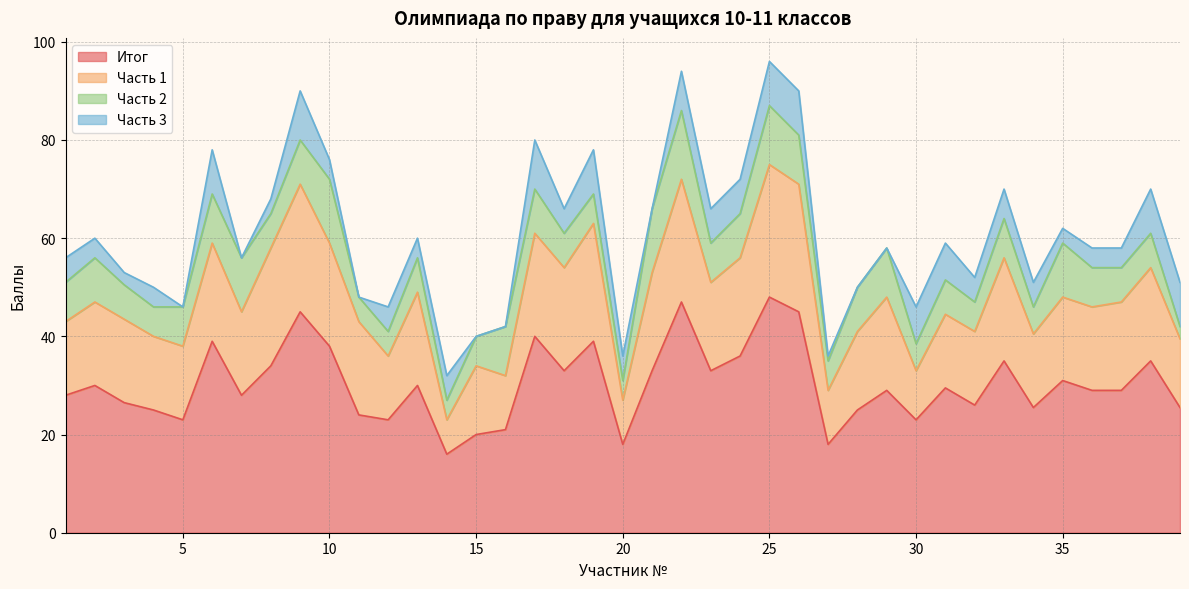

Reading left to right, extract all data points from this chart.

Итог: 1=28.0	2=30.0	3=26.5	4=25.0	5=23.0	6=39.0	7=28.0	8=34.0	9=45.0	10=38.0	11=24.0	12=23.0	13=30.0	14=16.0	15=20.0	16=21.0	17=40.0	18=33.0	19=39.0	20=18.0	21=33.0	22=47.0	23=33.0	24=36.0	25=48.0	26=45.0	27=18.0	28=25.0	29=29.0	30=23.0	31=29.5	32=26.0	33=35.0	34=25.5	35=31.0	36=29.0	37=29.0	38=35.0	39=25.5
Часть 1: 1=15.0	2=17.0	3=17.0	4=15.0	5=15.0	6=20.0	7=17.0	8=24.0	9=26.0	10=21.0	11=19.0	12=13.0	13=19.0	14=7.0	15=14.0	16=11.0	17=21.0	18=21.0	19=24.0	20=9.0	21=20.0	22=25.0	23=18.0	24=20.0	25=27.0	26=26.0	27=11.0	28=16.0	29=19.0	30=10.0	31=15.0	32=15.0	33=21.0	34=15.0	35=17.0	36=17.0	37=18.0	38=19.0	39=14.0
Часть 2: 1=8.0	2=9.0	3=7.0	4=6.0	5=8.0	6=10.0	7=11.0	8=7.0	9=9.0	10=13.0	11=5.0	12=5.0	13=7.0	14=4.0	15=6.0	16=10.0	17=9.0	18=7.0	19=6.0	20=4.0	21=13.0	22=14.0	23=8.0	24=9.0	25=12.0	26=10.0	27=6.0	28=9.0	29=10.0	30=5.5	31=7.0	32=6.0	33=8.0	34=5.5	35=11.0	36=8.0	37=7.0	38=7.0	39=2.5
Часть 3: 1=5.0	2=4.0	3=2.5	4=4.0	5=0.0	6=9.0	7=0.0	8=3.0	9=10.0	10=4.0	11=0.0	12=5.0	13=4.0	14=5.0	15=0.0	16=0.0	17=10.0	18=5.0	19=9.0	20=5.0	21=0.0	22=8.0	23=7.0	24=7.0	25=9.0	26=9.0	27=1.0	28=0.0	29=0.0	30=7.5	31=7.5	32=5.0	33=6.0	34=5.0	35=3.0	36=4.0	37=4.0	38=9.0	39=9.0